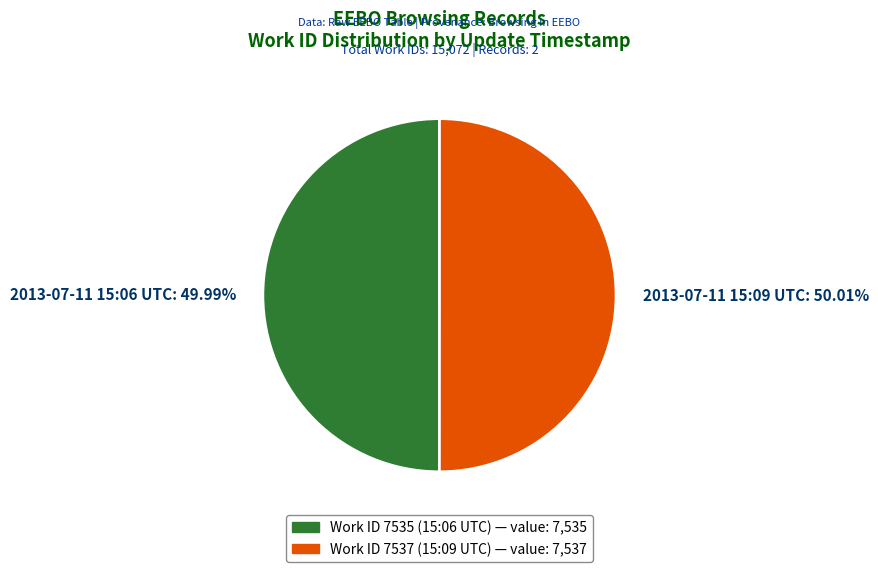

Does any single category account for the majority?

Yes